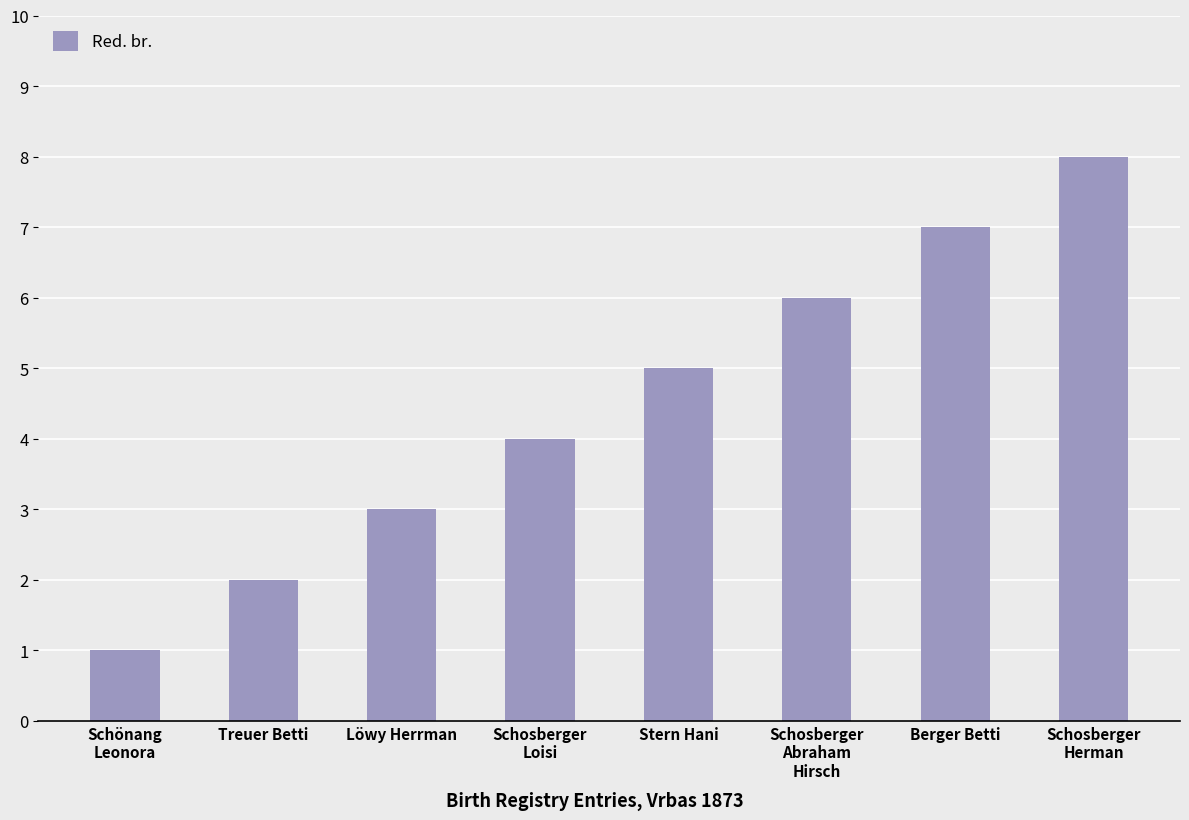

How many categories are shown in the chart?

8